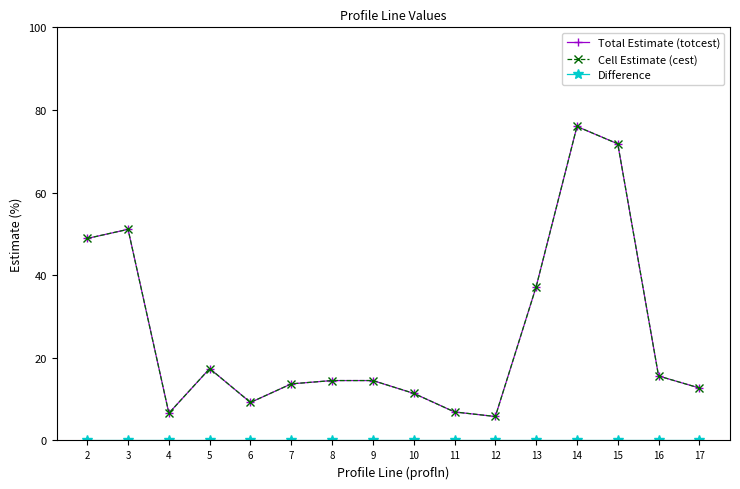

Does the chart have visible grid lines?

No